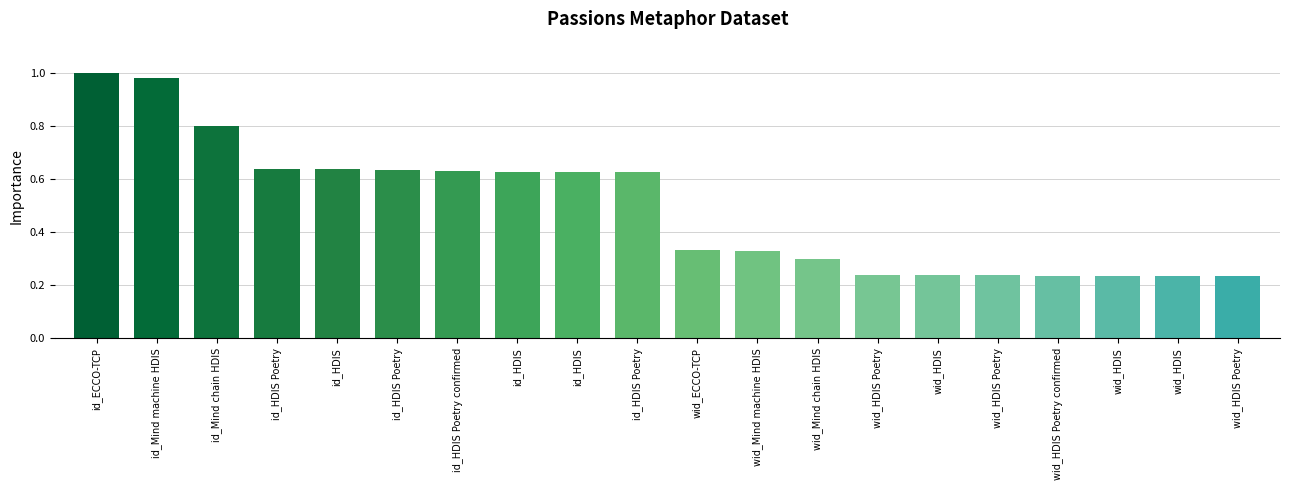

Reading left to right, list all the values displayed in this chart.

id_ECCO-TCP=1.0	id_Mind machine HDIS=1.0	id_Mind chain HDIS=0.8	id_HDIS Poetry=0.6	id_HDIS=0.6	id_HDIS Poetry=0.6	id_HDIS Poetry confirmed=0.6	id_HDIS=0.6	id_HDIS=0.6	id_HDIS Poetry=0.6	wid_ECCO-TCP=0.3	wid_Mind machine HDIS=0.3	wid_Mind chain HDIS=0.3	wid_HDIS Poetry=0.2	wid_HDIS=0.2	wid_HDIS Poetry=0.2	wid_HDIS Poetry confirmed=0.2	wid_HDIS=0.2	wid_HDIS=0.2	wid_HDIS Poetry=0.2